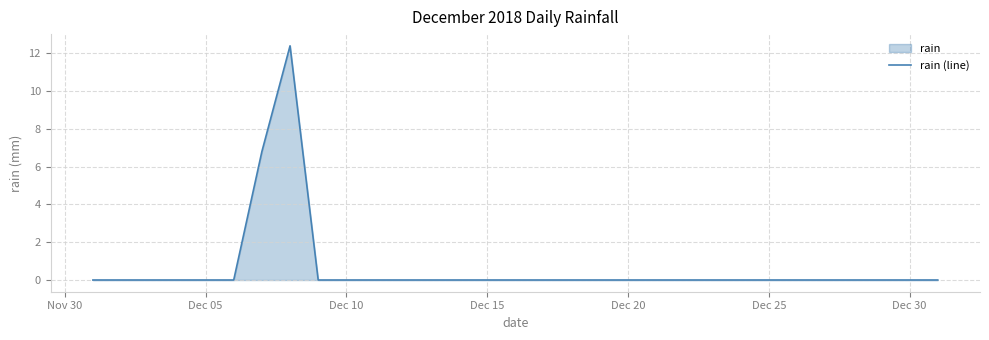

What is the difference between the maximum and minimum values?

12.4